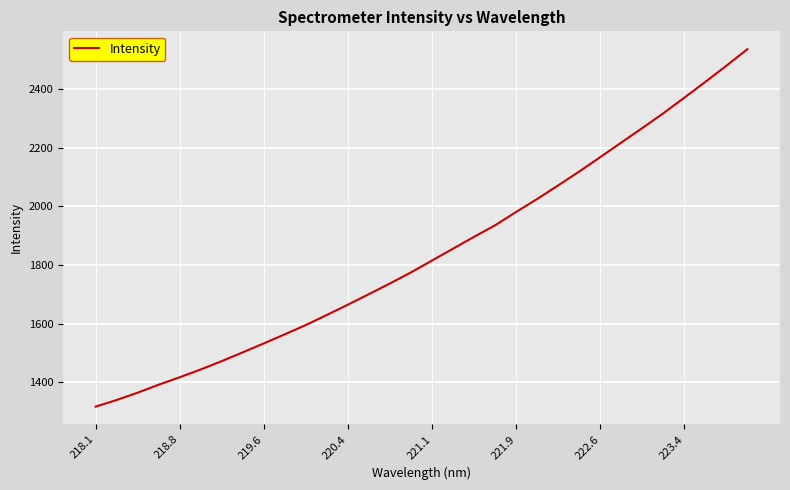

What is the maximum value shown in the chart?

2536.6